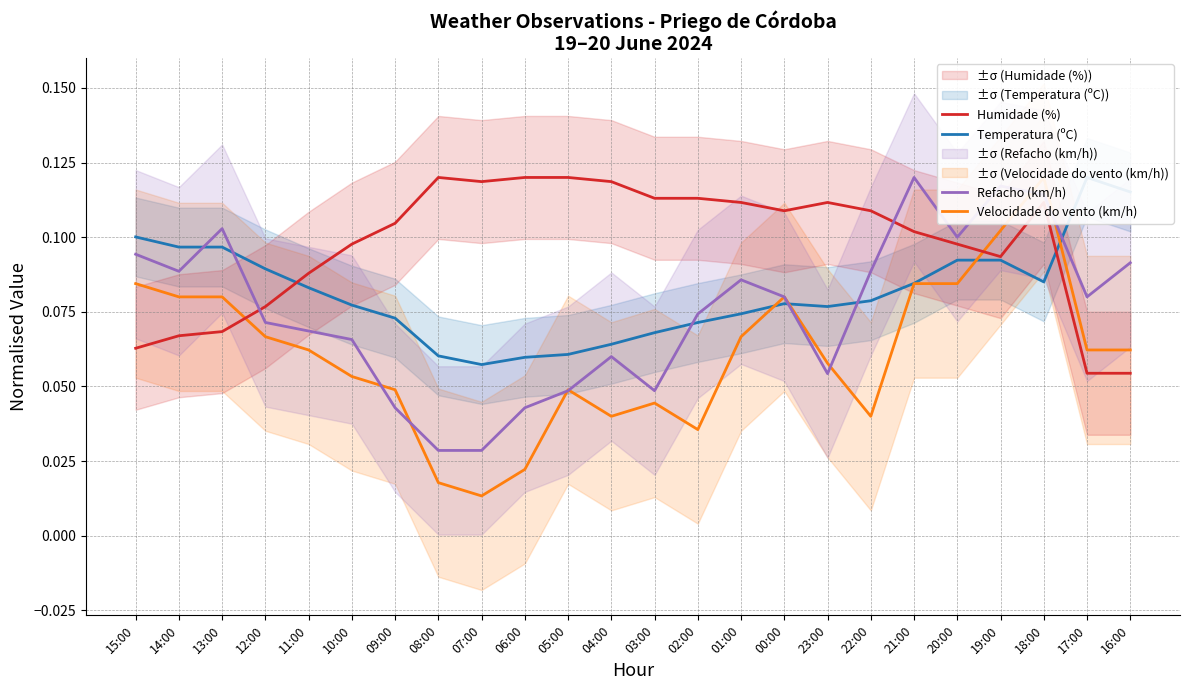

Which series has the largest total across all categories?

Humidade (%)